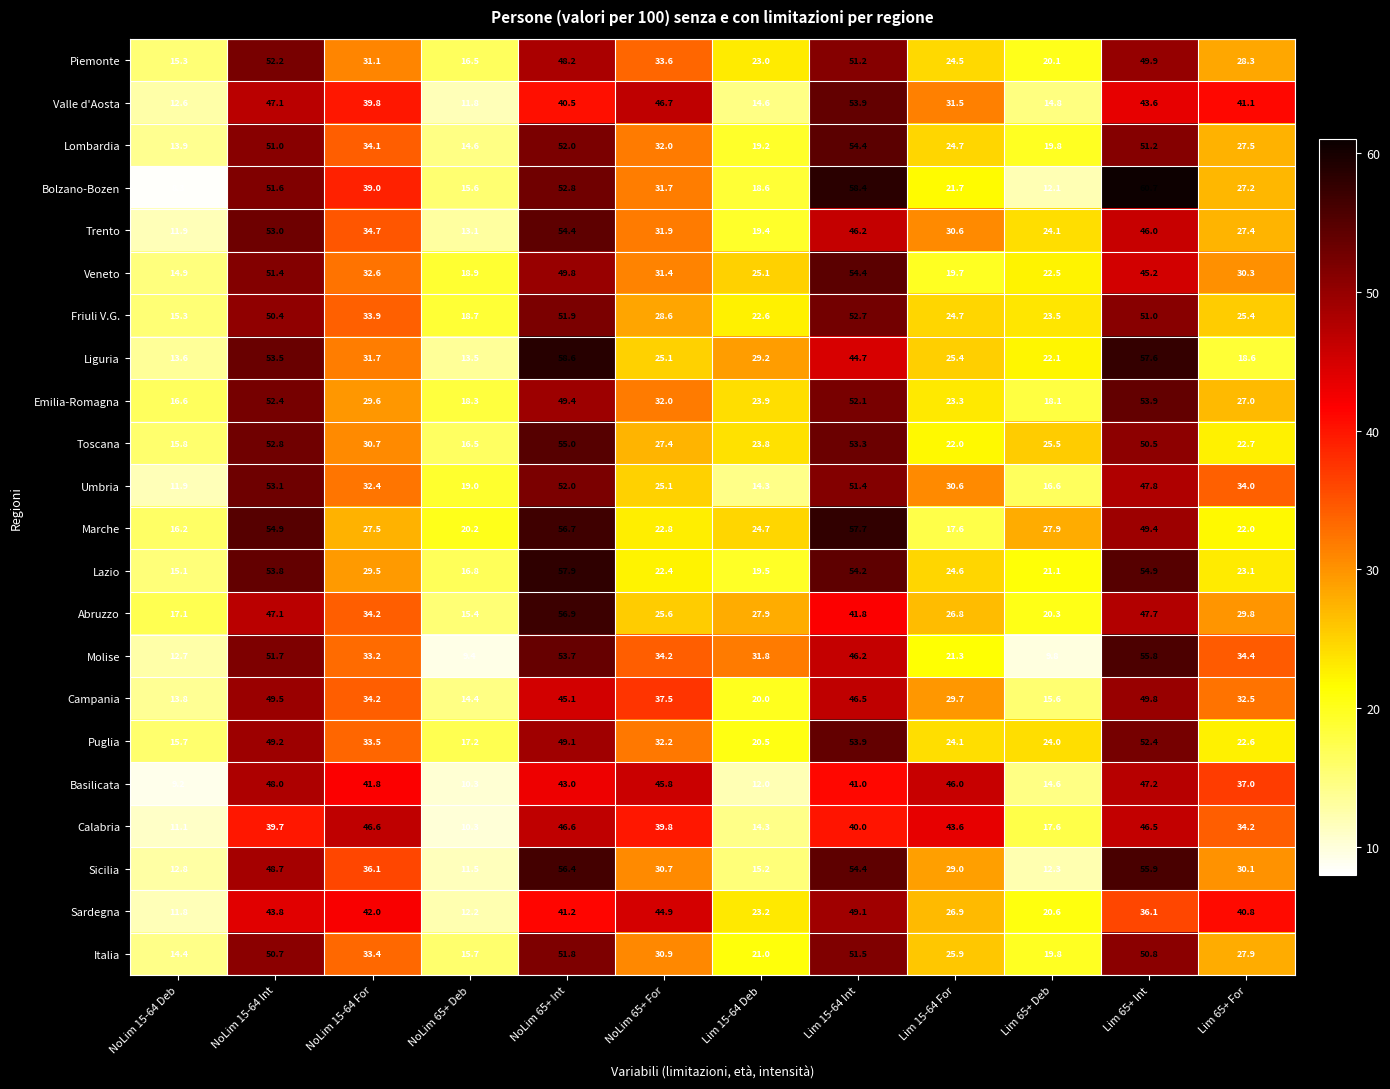

How many data points does each series have?

12